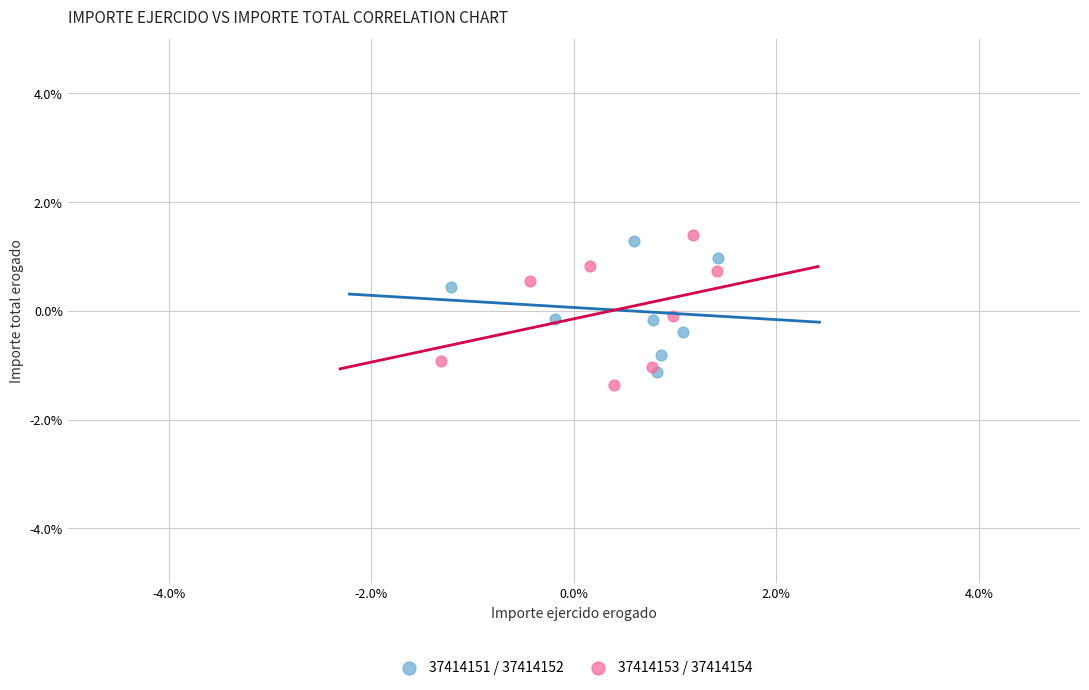

Which series has the widest spread of Y values?

37414153 / 37414154